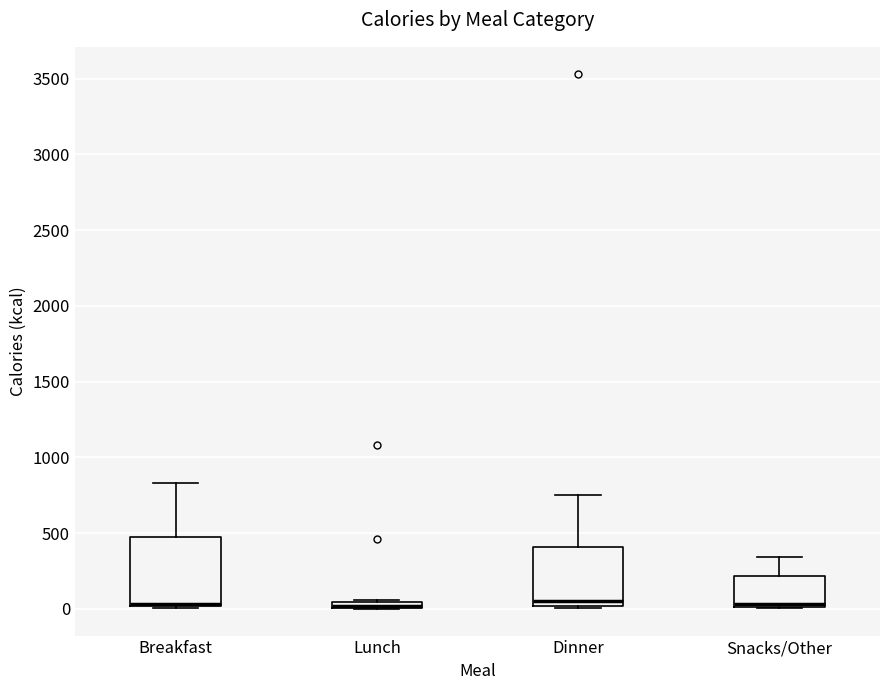

Where is the lower edge of the box for Lunch on the y-axis? The values are not printed on the chart, so give them approximately, as read against the axis.

0